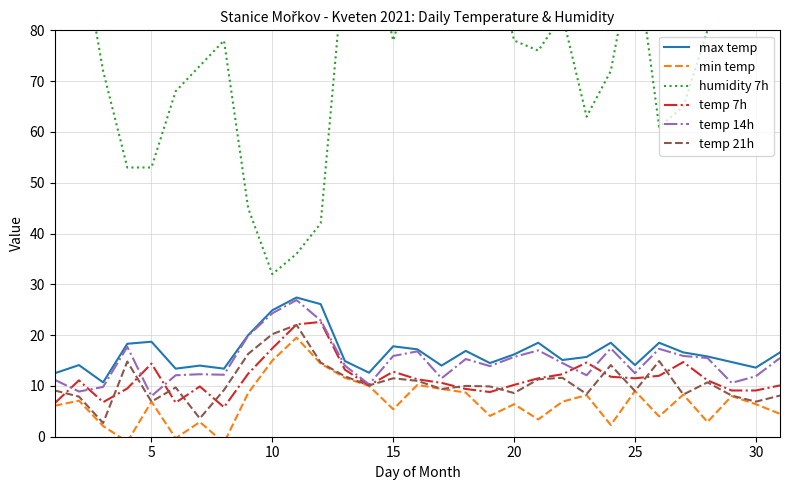

What is the sum of all max temp values?

515.3